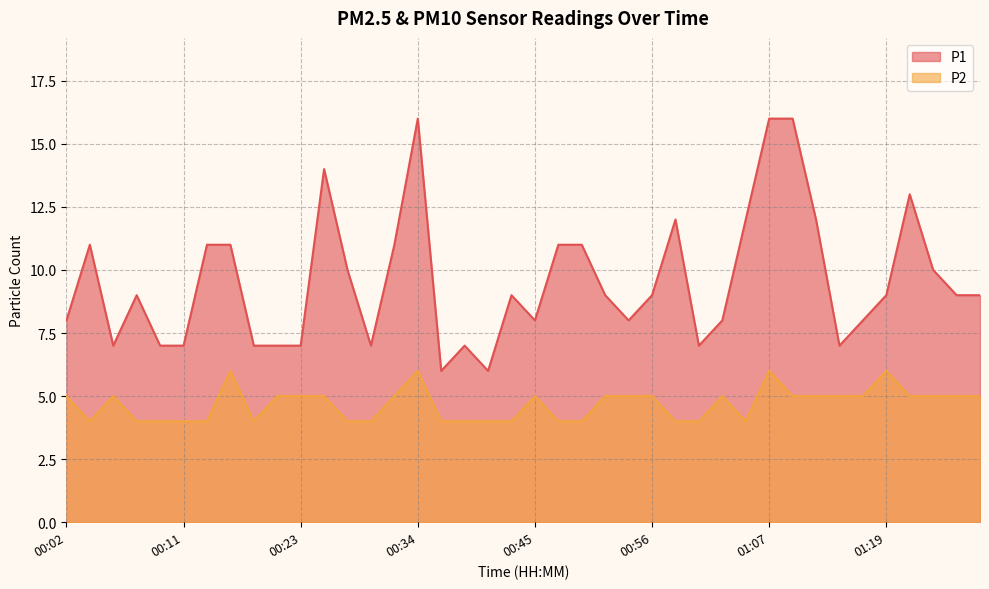

Rank the series at 00:47 from highest to lowest value.

P1, P2